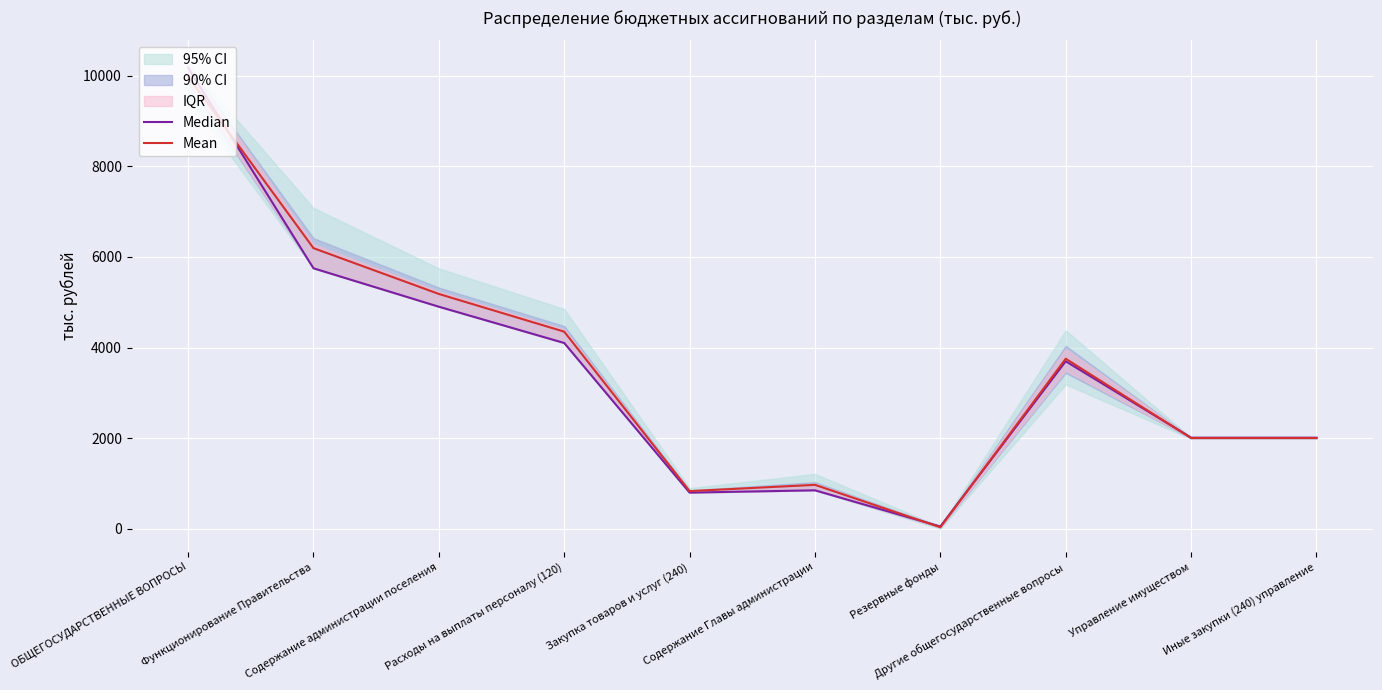

What is the sum of the Median values at Содержание администрации поселения and Расходы на выплаты персоналу (120)?

8999.6